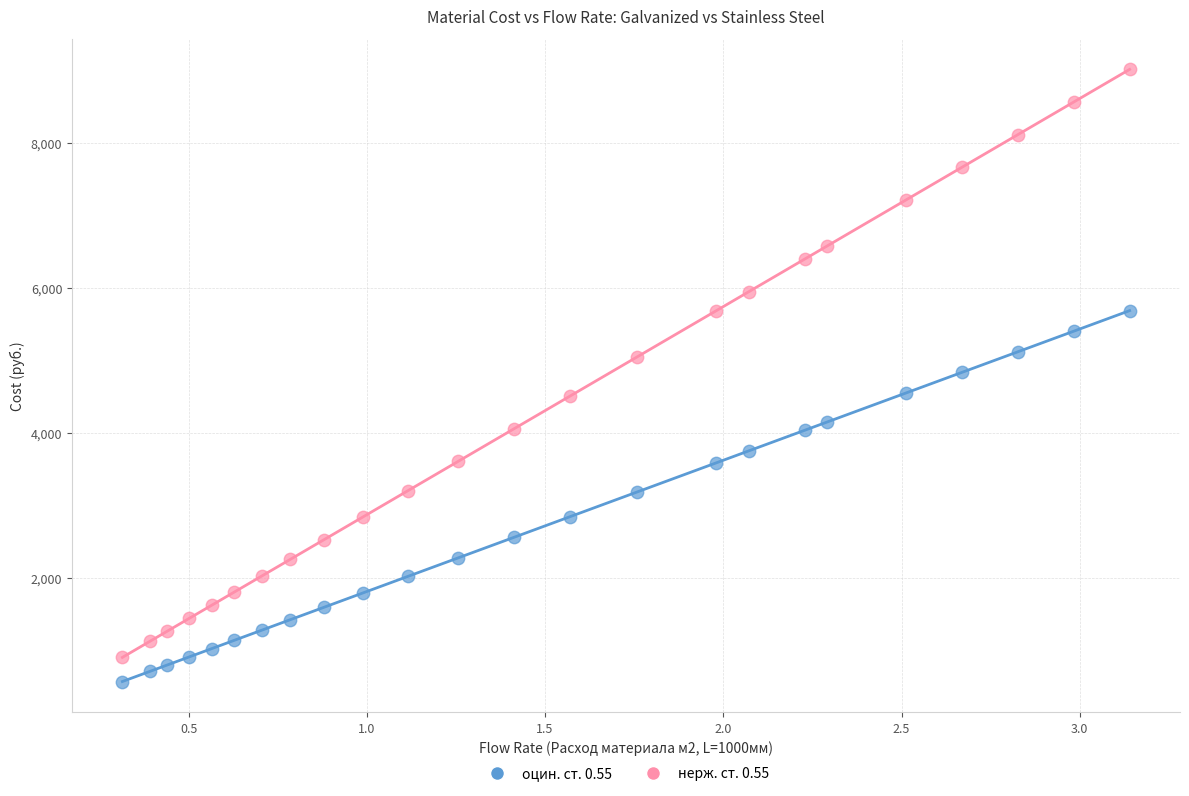

Across all data points, what is the range of Y values (max minus min)?

8443.4